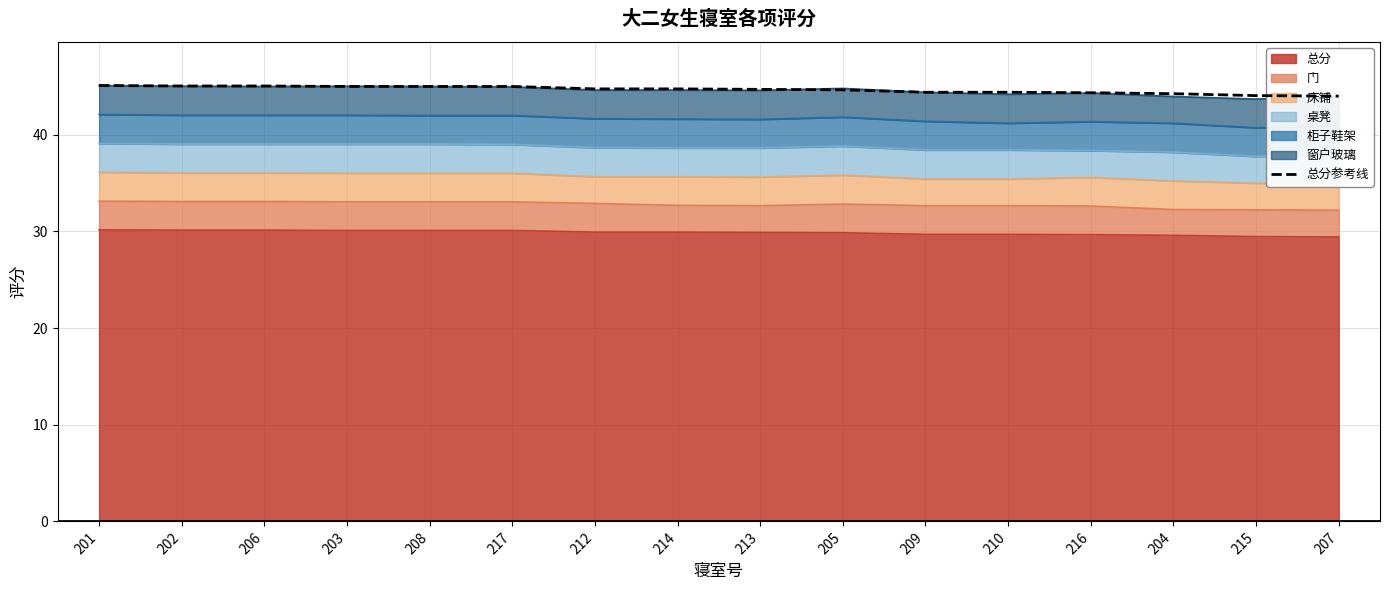

Count the number of categories in the chart.

16